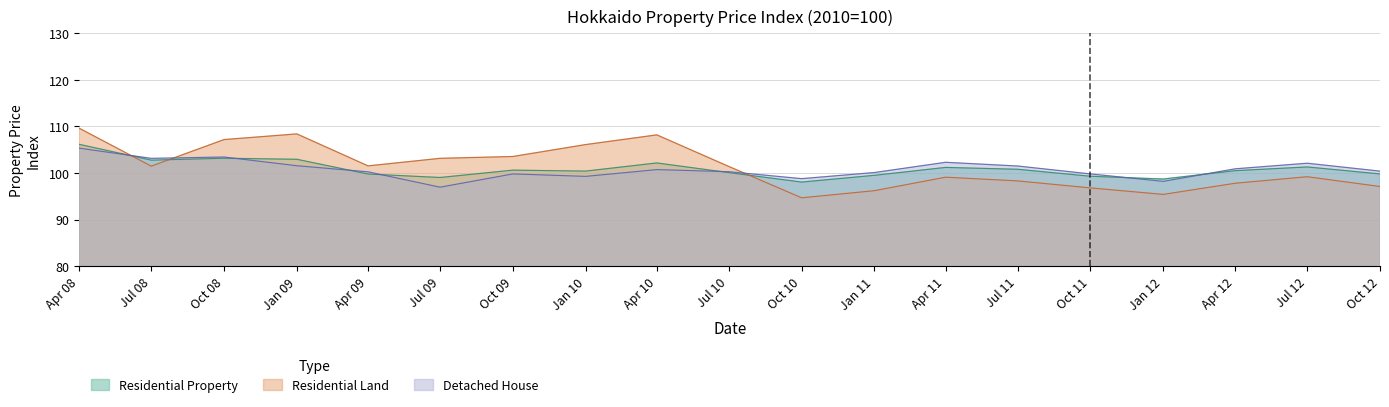

At which category is the sum across all series the highest?

Apr 08